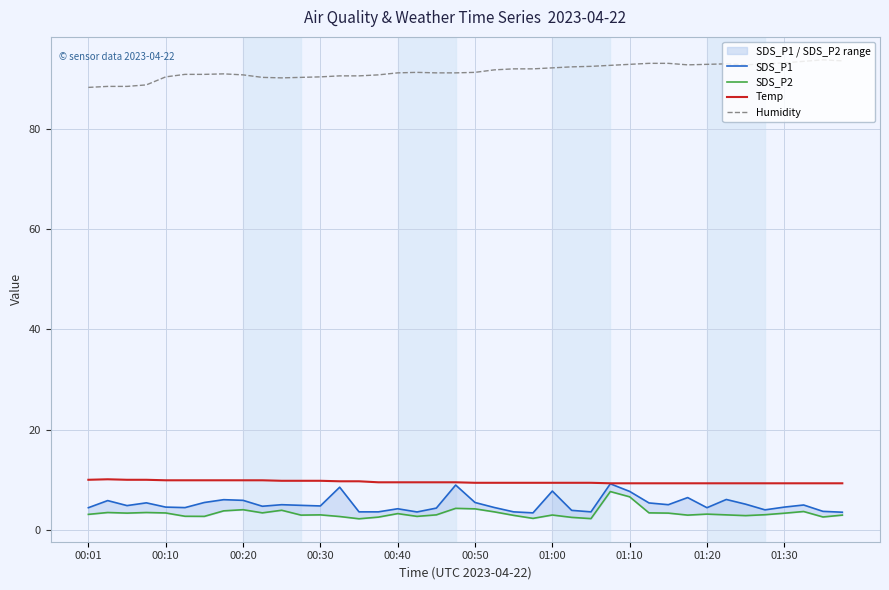

The value of Temp at 01:30 is 5.4. True or false?

False